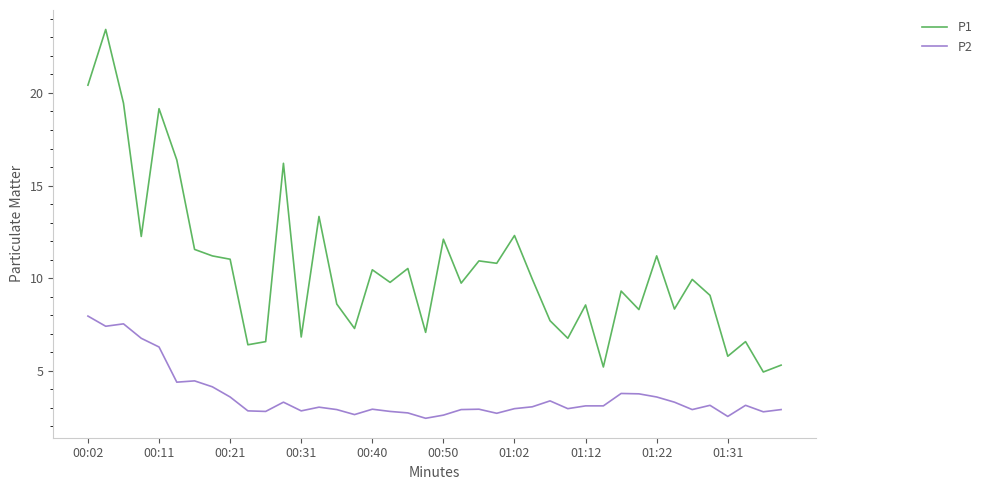

What is the difference between the maximum and minimum values in the P1 series?

18.5